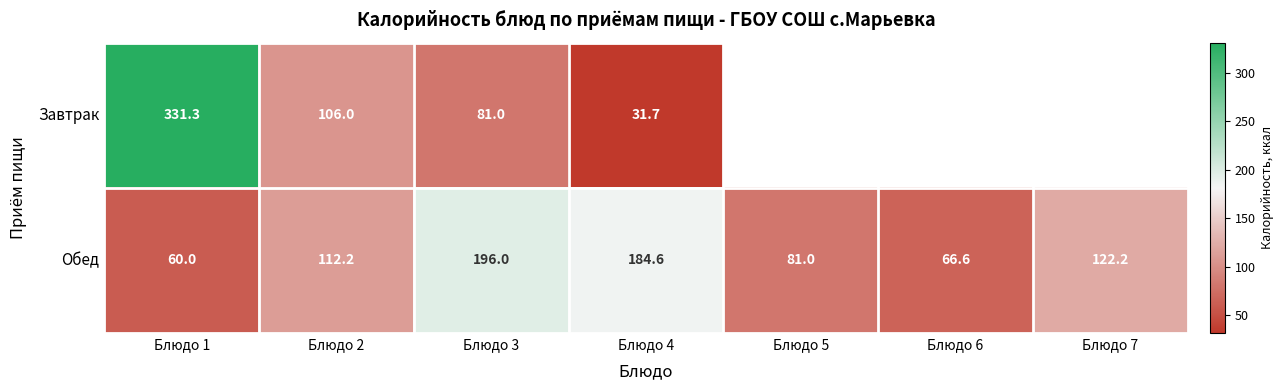

What is the sum of the Завтрак values at Блюдо 4 and Блюдо 1?

363.0